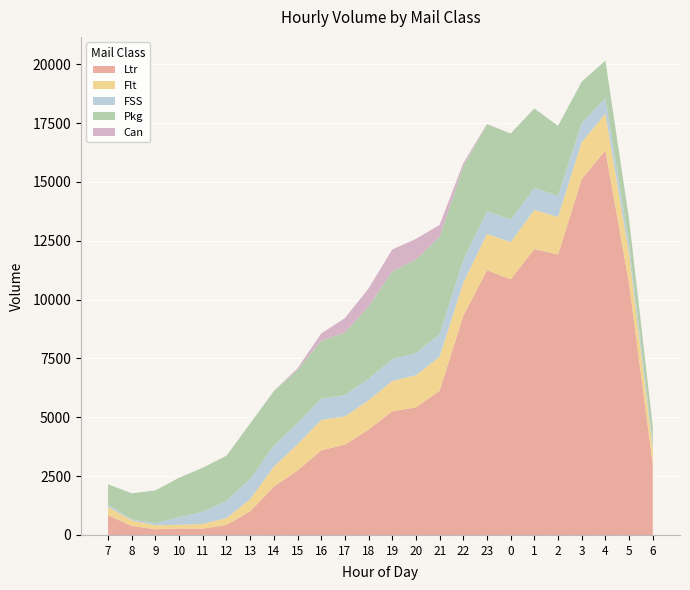

List the labels in order of Ltr value, largest first.

4, 3, 1, 2, 23, 0, 5, 22, 21, 20, 19, 18, 17, 16, 6, 15, 14, 13, 7, 12, 8, 10, 11, 9